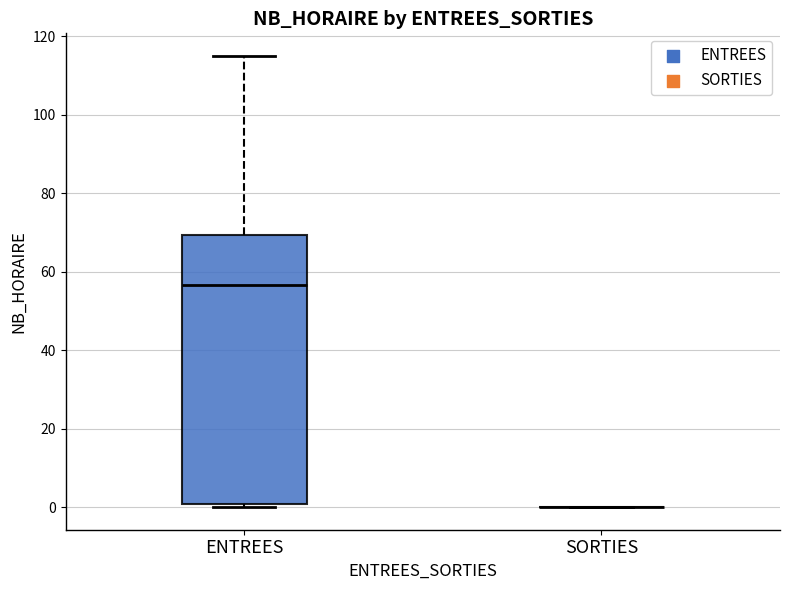

Reading left to right, transcribe this box plot: for each box, give where its median line is, the range the box spans, and where its two whiskers end, as read against the y-axis. The values are not printed on the chart, so give them approximately, as read against the axis.

ENTREES: median 56, box 0 to 70, whiskers 0 (just below the box's lower edge) to 116
SORTIES: box collapsed to a line at 0, whiskers 0 to 0